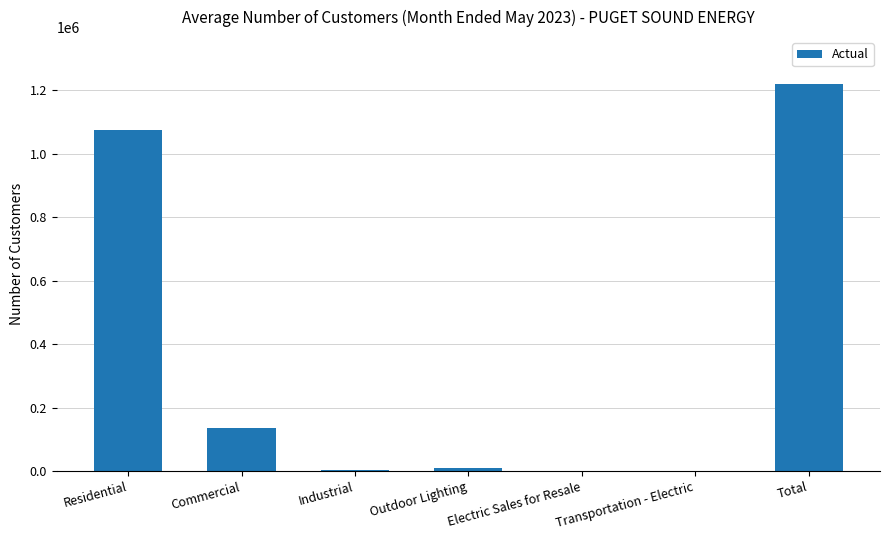

Are the bars horizontal?

No